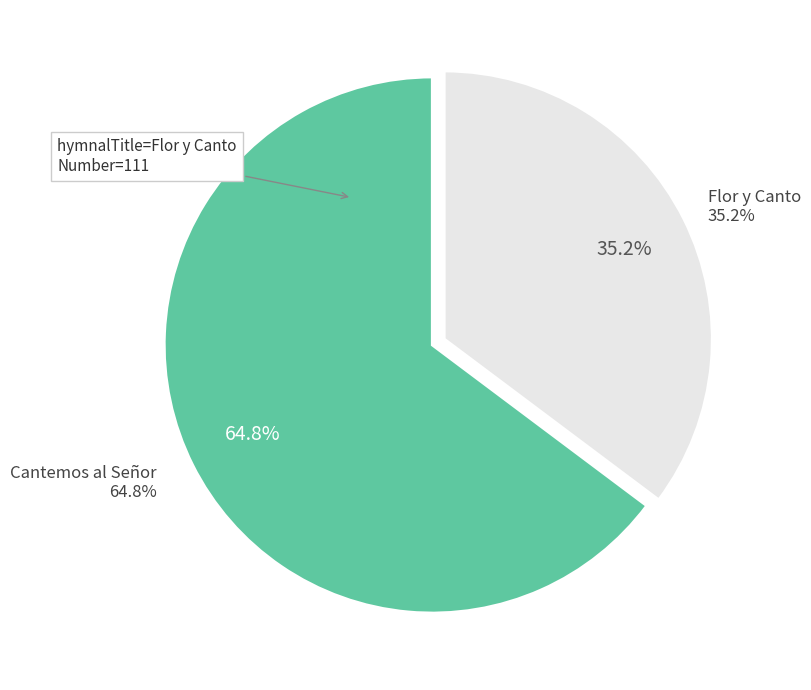

To the nearest percent, what is the difference between the largest and smallest slice percentages?

30%